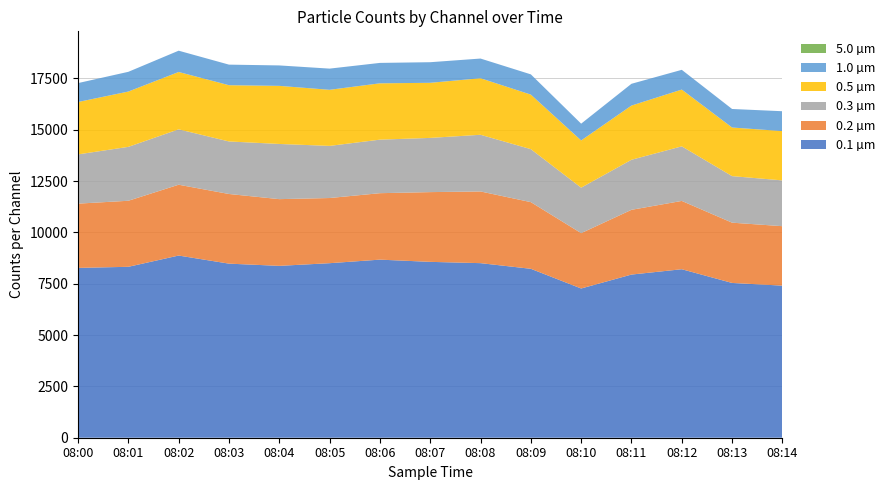

Reading left to right, transcribe all the data shown in this chart.

0.1 µm: 8270	8323	8871	8477	8369	8499	8672	8564	8501	8226	7267	7945	8205	7537	7406
0.2 µm: 3129	3216	3449	3392	3249	3173	3236	3396	3491	3246	2695	3153	3326	2935	2895
0.3 µm: 2398	2625	2697	2558	2687	2539	2607	2640	2760	2580	2214	2437	2658	2267	2230
0.5 µm: 2551	2693	2793	2739	2829	2731	2743	2683	2753	2656	2300	2640	2765	2367	2401
1.0 µm: 921	961	1037	1002	995	1032	994	1003	959	986	817	1060	961	902	967
5.0 µm: 0	0	0	0	0	0	0	0	0	0	0	0	0	0	0